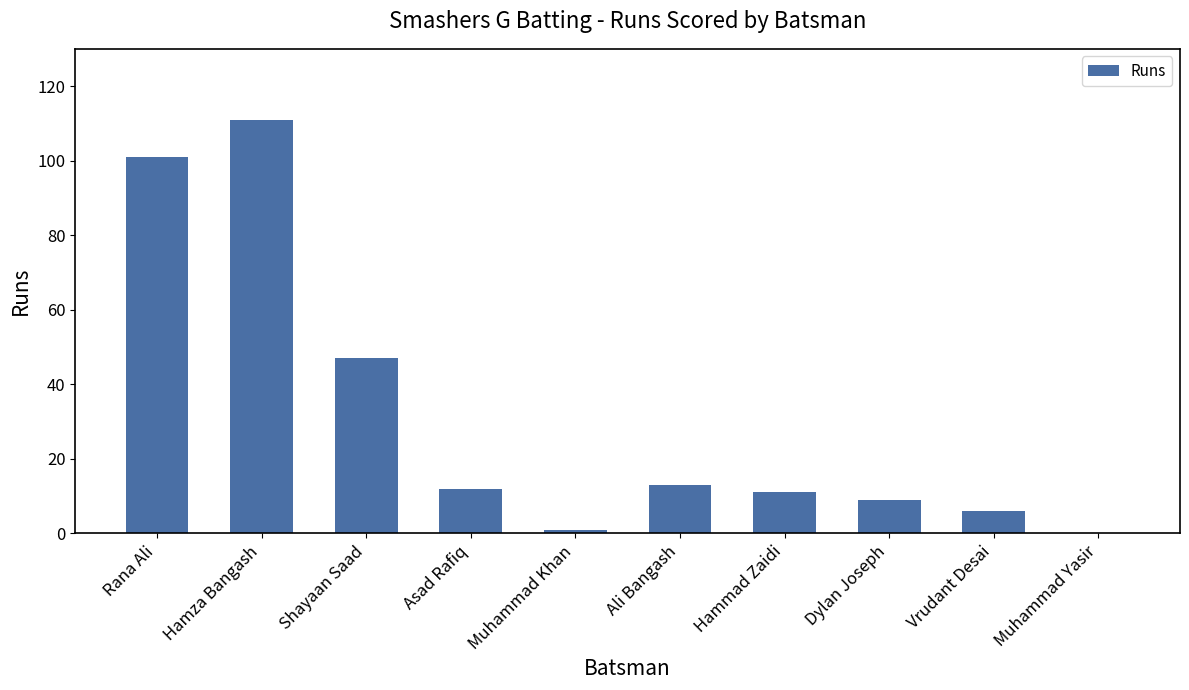

What is the sum of all values?

311